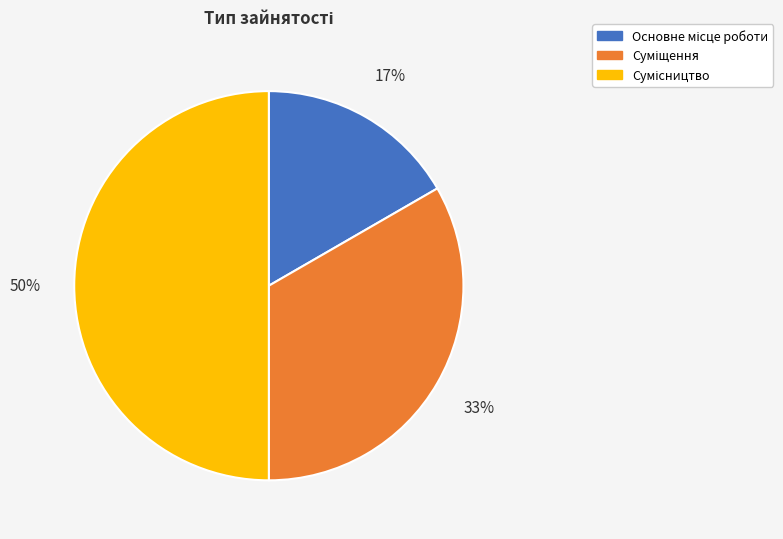

To the nearest percent, what is the difference between the largest and smallest slice percentages?

33%